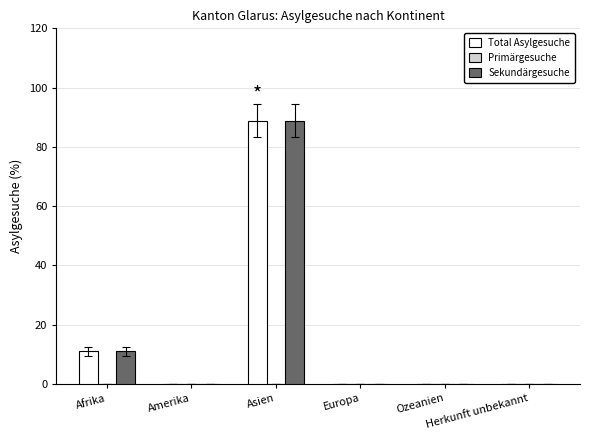

The value of Total Asylgesuche at Herkunft unbekannt is -51.9. True or false?

False